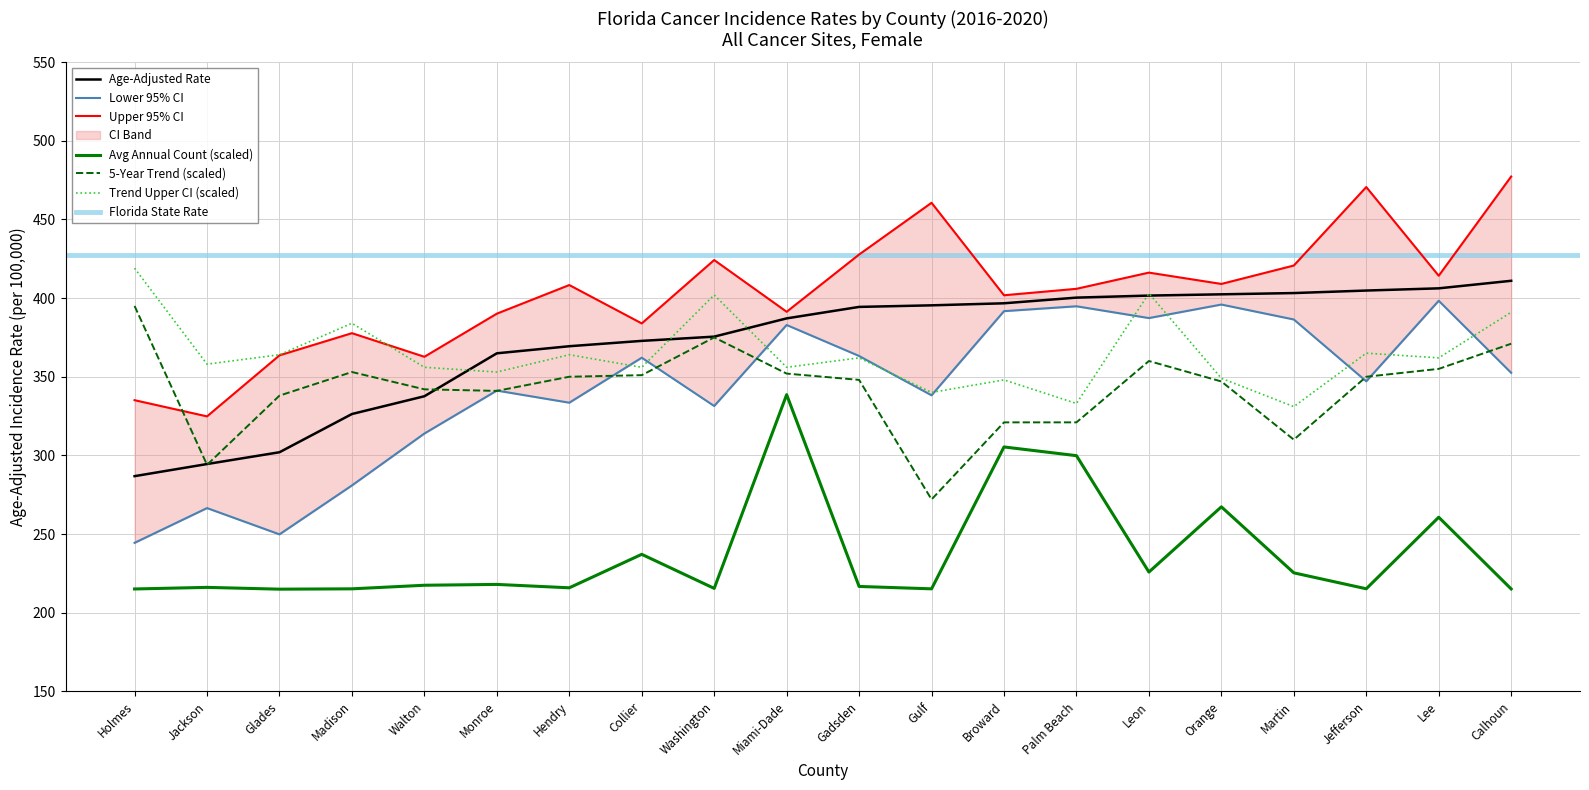

What is the spread (max minus min) of values at Lee?

153.5